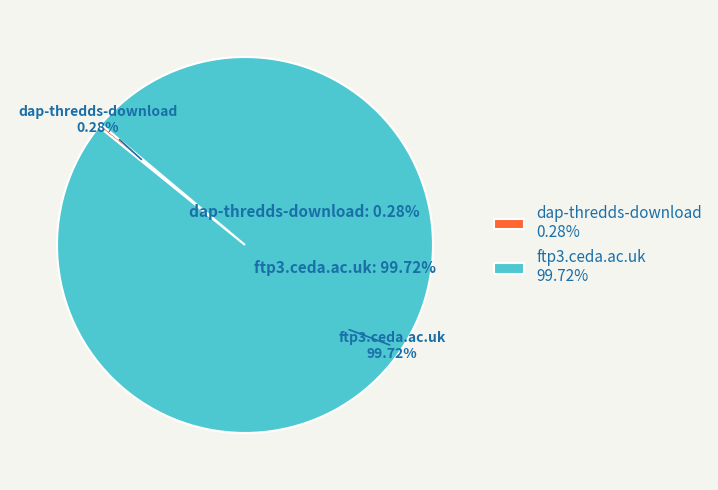

To the nearest percent, what is the combined percentage of ftp3.ceda.ac.uk and dap-thredds-download?

100%